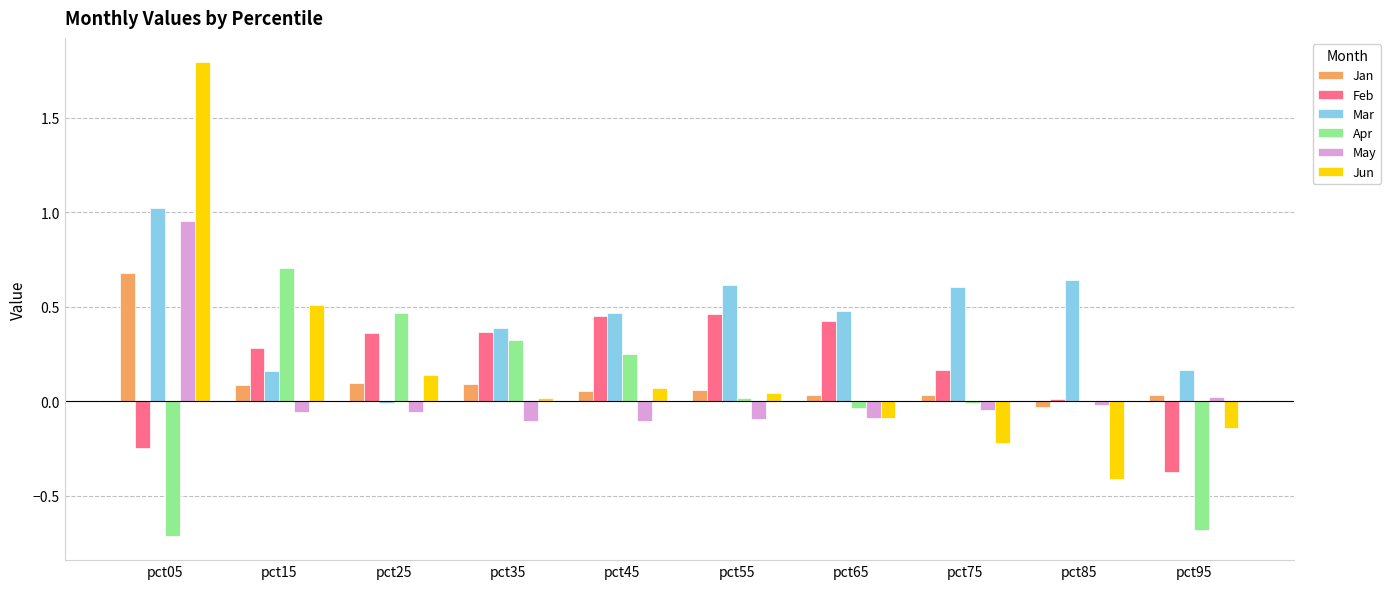

How many distinct data groups are displayed?

6